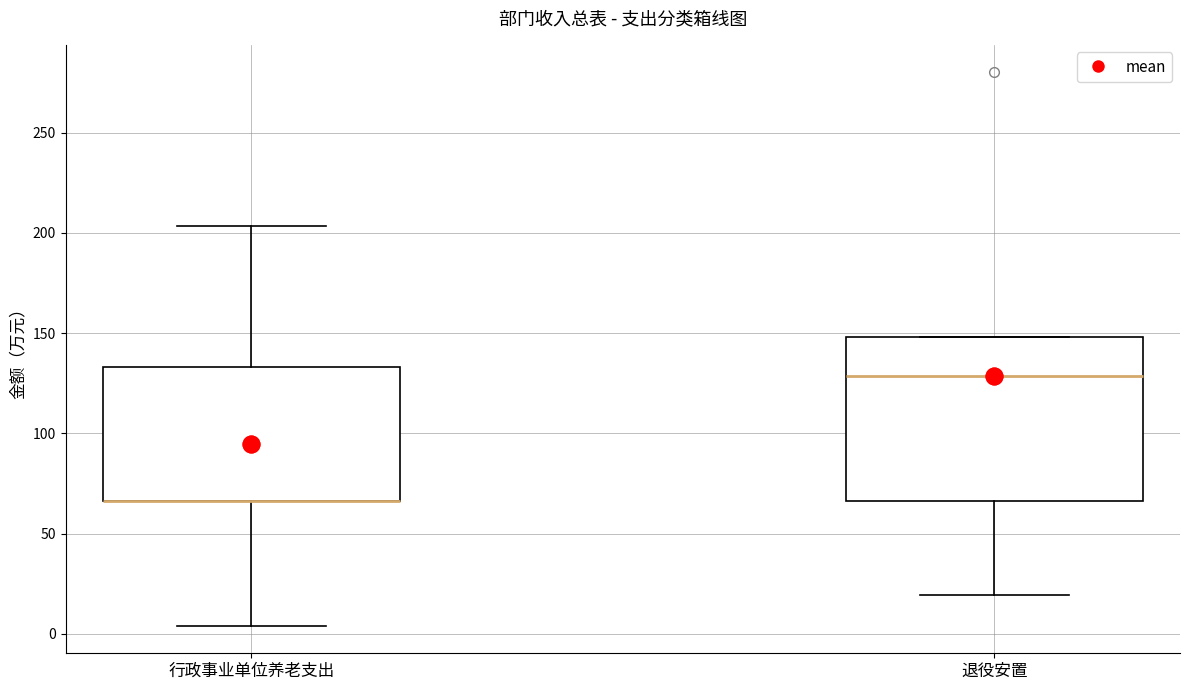

Reading left to right, read every box against the y-axis: the position of its median line, the range the box covers, and the ends of its whiskers. The values are not printed on the chart, so give them approximately, as read against the axis.

行政事业单位养老支出: median 65 (drawn on the box's lower edge), box 65 to 135, whiskers 5 to 205
退役安置: median 130, box 65 to 150, whiskers 20 to 150